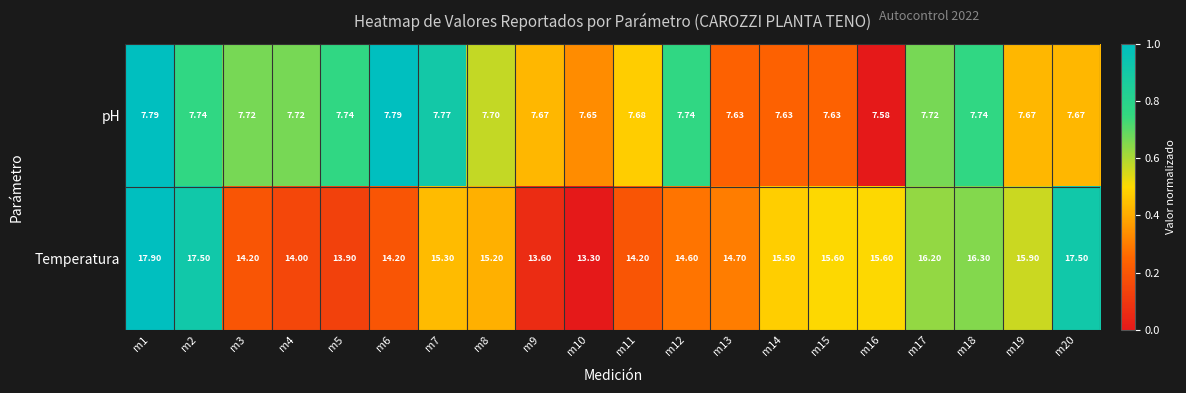

Which series has the largest total across all categories?

Temperatura